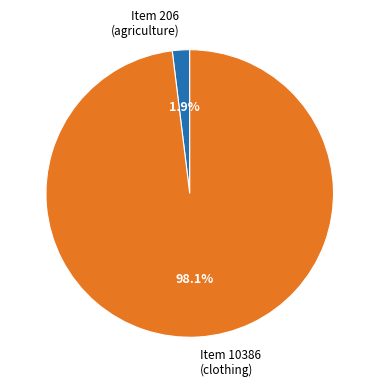

What is the total percentage of Item 206 (agriculture) and Item 10386 (clothing)?

100.0%